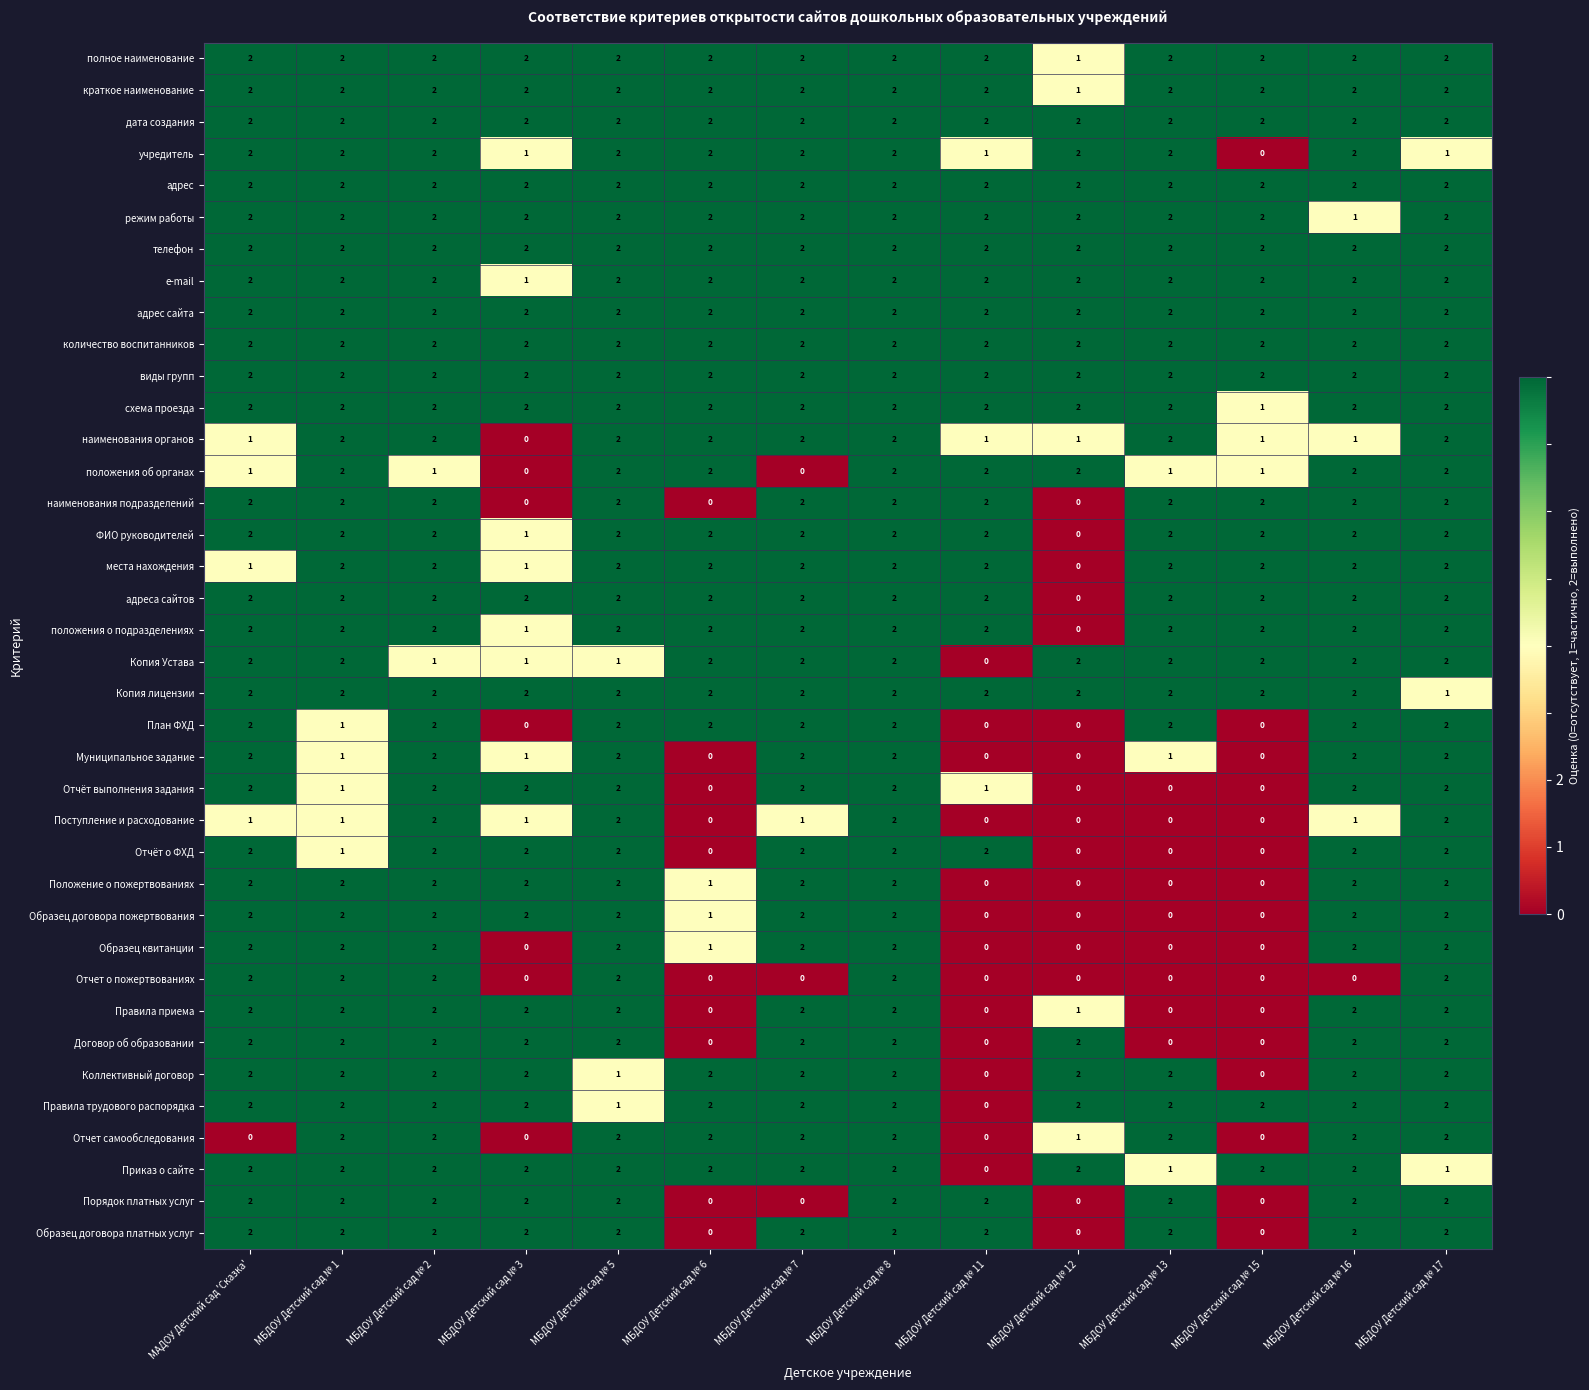

At how many categories does at least one series exceed 0?

14